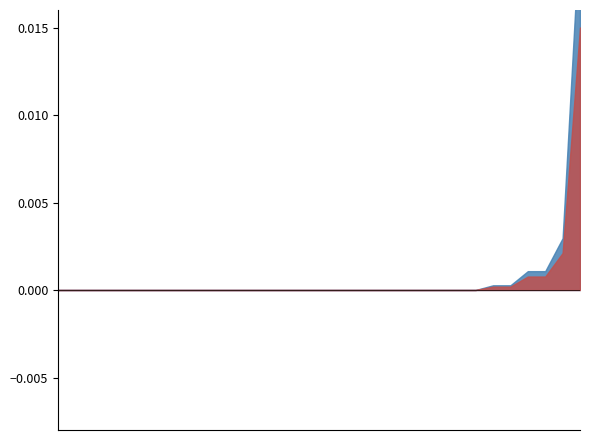

How many values are above zero?

6